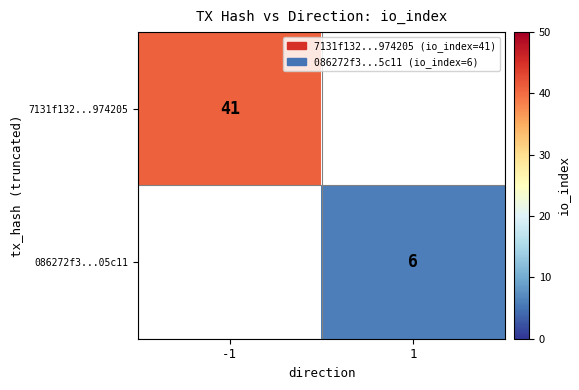

Is the value of 7131f132...974205 at -1 greater than the value of 086272f3...05c11 at 1?

Yes